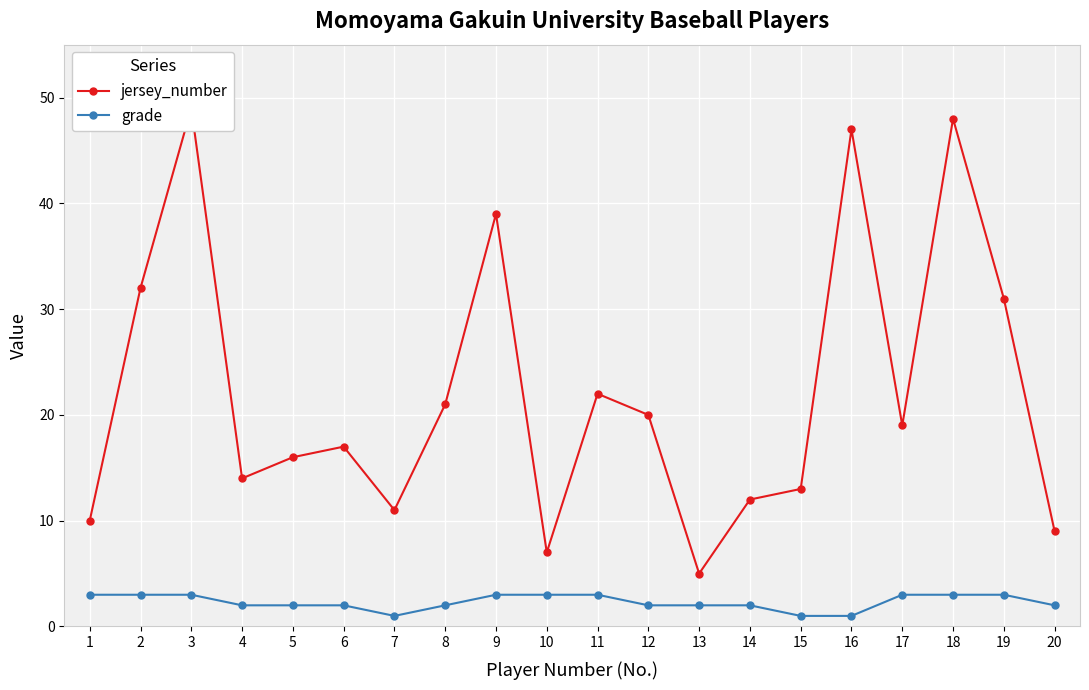

Which category has the lowest value in the grade series?

7